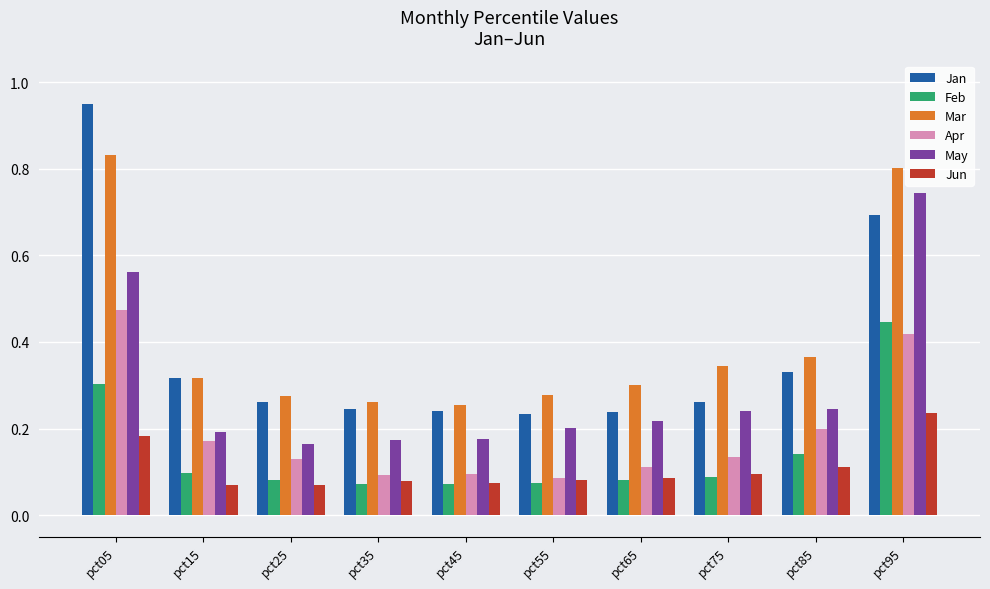

Which series has the largest range (max minus min)?

Jan